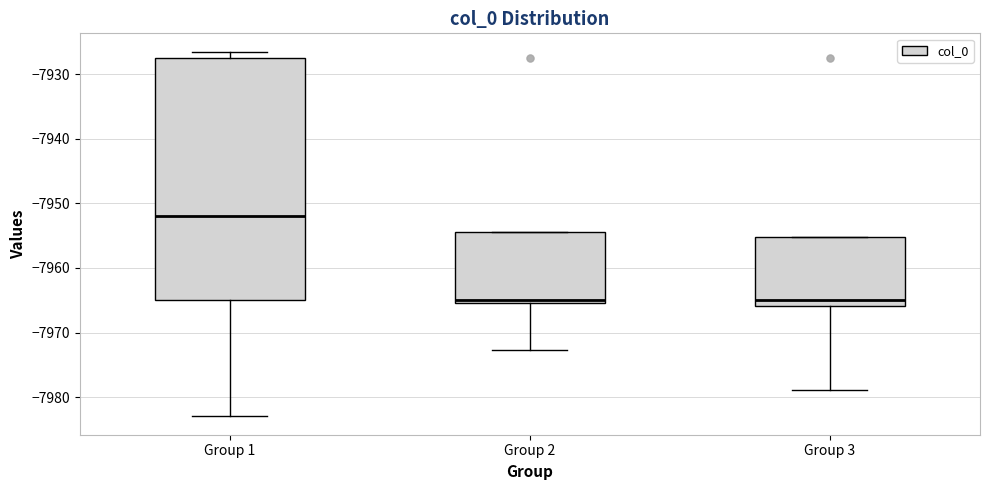

Reading left to right, read every box against the y-axis: the position of its median line, the range the box covers, and the ends of its whiskers. The values are not printed on the chart, so give them approximately, as read against the axis.

Group 1: median -7952, box -7965 to -7928, whiskers -7983 to -7927
Group 2: median -7965 (just above the box's lower edge), box -7965 to -7954, whiskers -7973 to -7954
Group 3: median -7965, box -7966 to -7955, whiskers -7979 to -7955